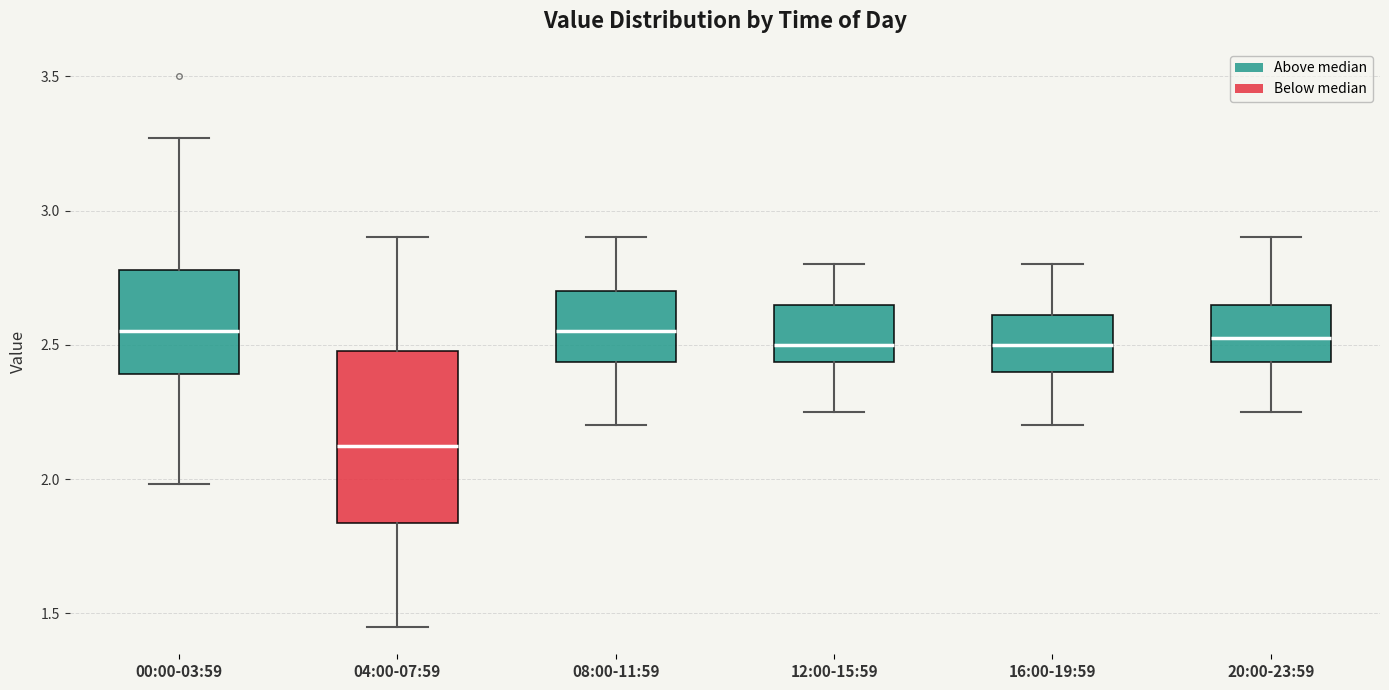

Which box is the tallest, from its lower edge to its upper edge?

04:00-07:59